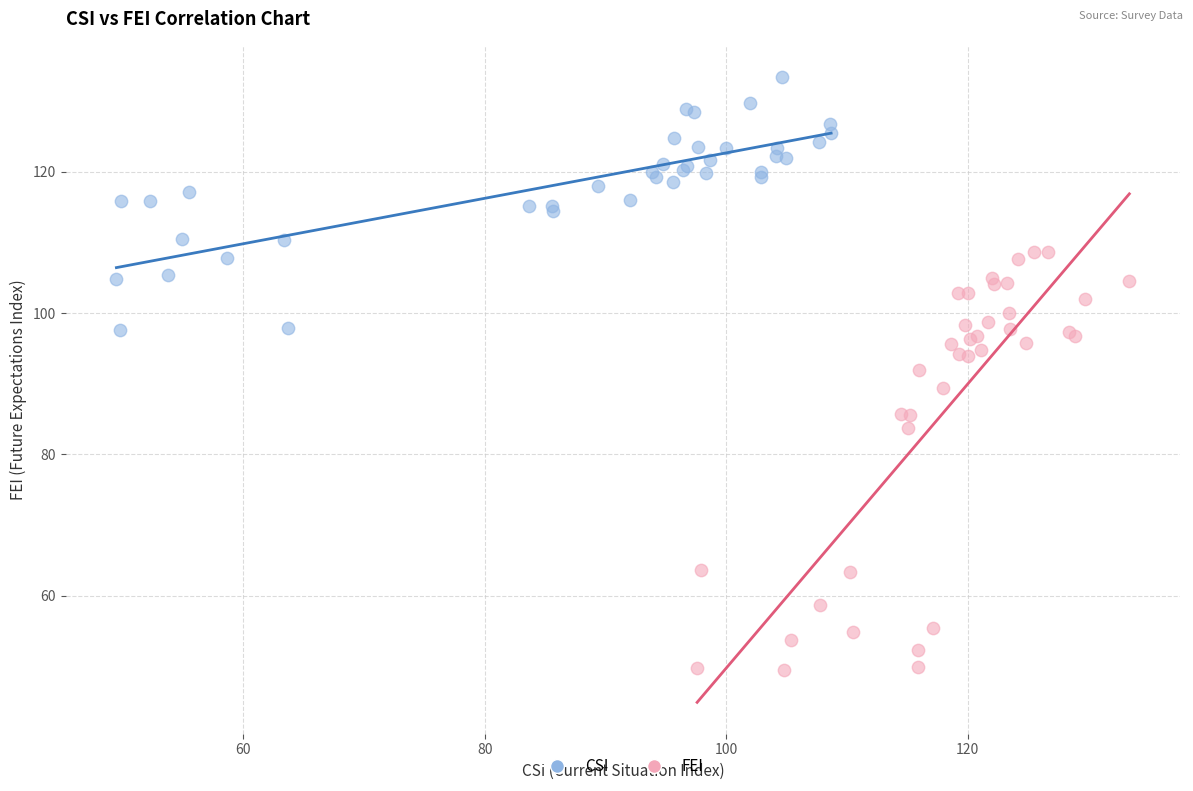

Which series has the largest Y range (max minus min)?

FEI